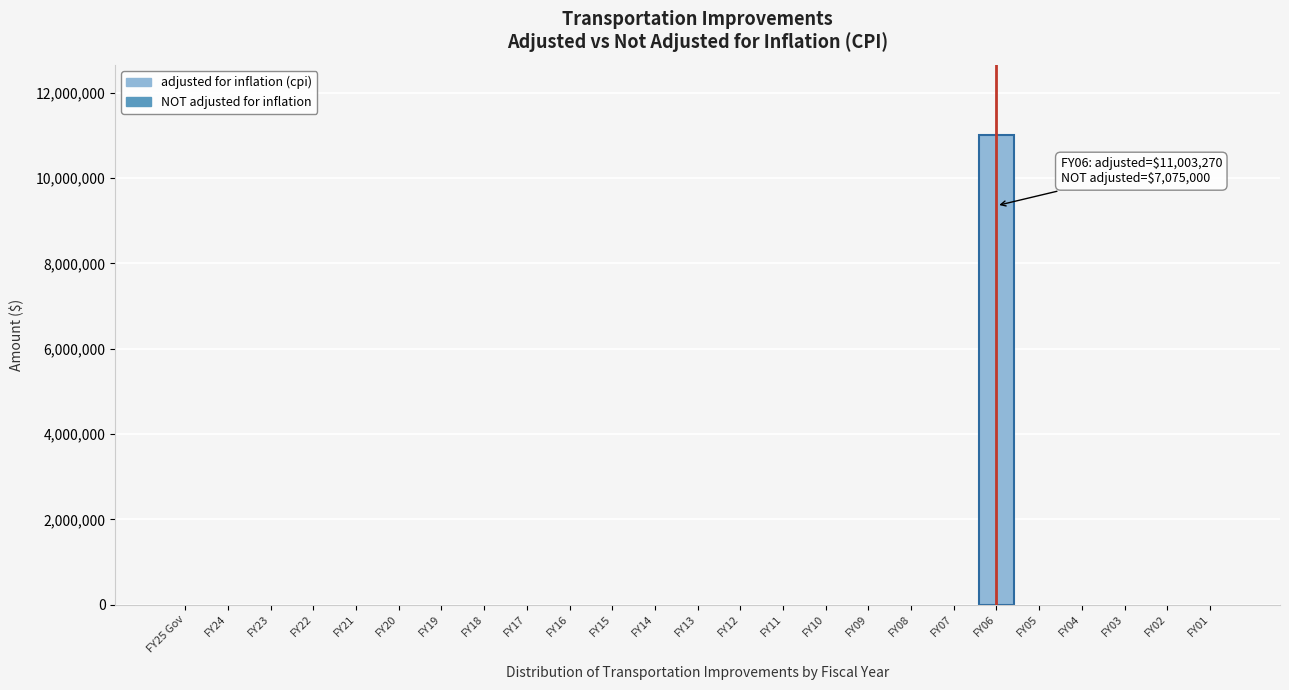

Reading left to right, what are all the values shown in this chart?

FY25 Gov=0	FY24=0	FY23=0	FY22=0	FY21=0	FY20=0	FY19=0	FY18=0	FY17=0	FY16=0	FY15=0	FY14=0	FY13=0	FY12=0	FY11=0	FY10=0	FY09=0	FY08=0	FY07=0	FY06=11003270	FY05=0	FY04=0	FY03=0	FY02=0	FY01=0